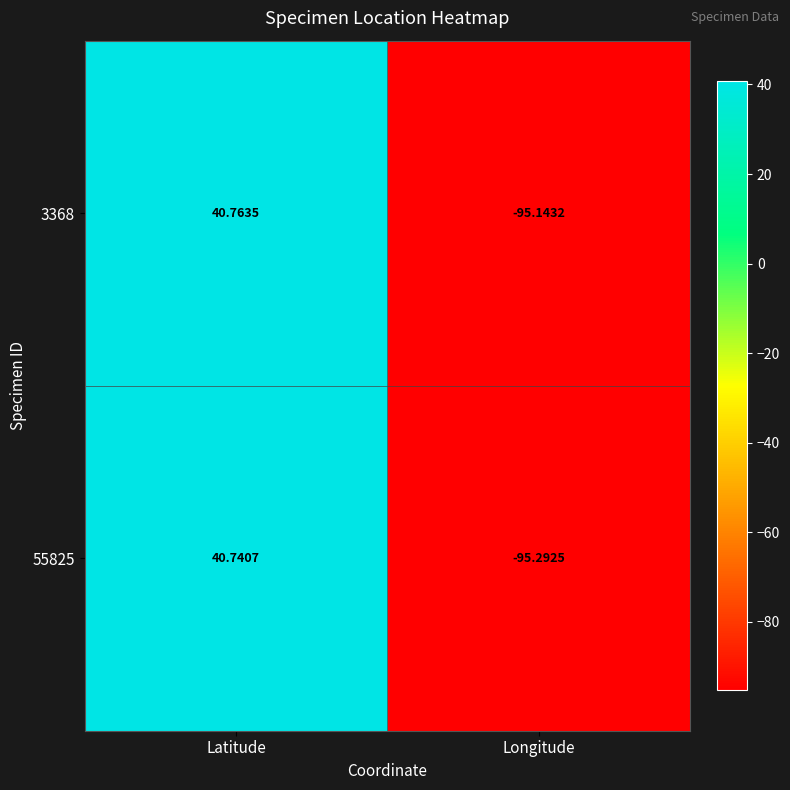

Which category has the highest value in the 3368 series?

Latitude